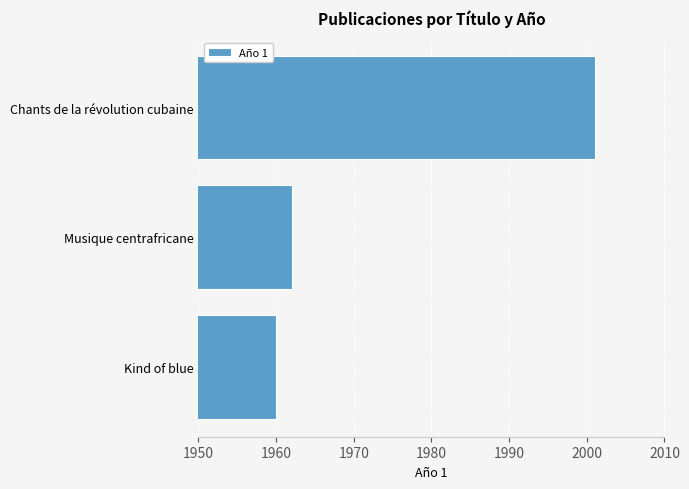

What is the sum of all values?

5923